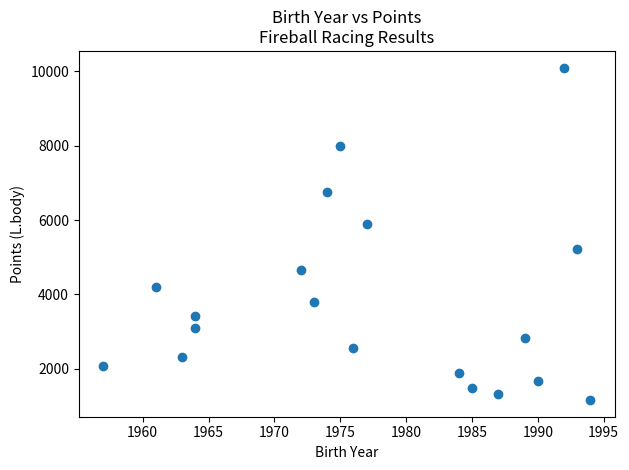

What is the range of X values (max minus min)?

37